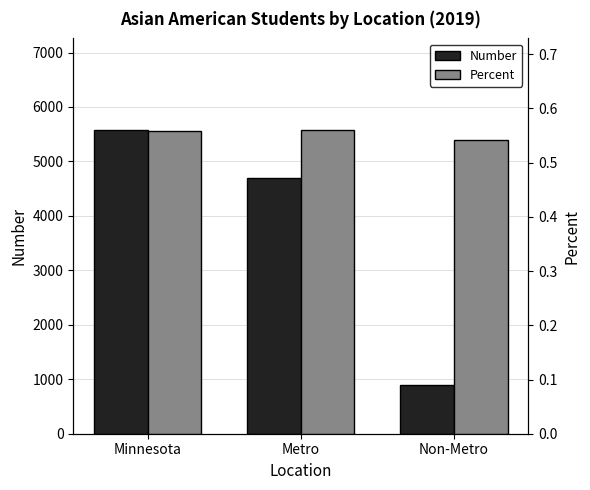

What is the value of the Number bar at the 1st from the left?

5584.0